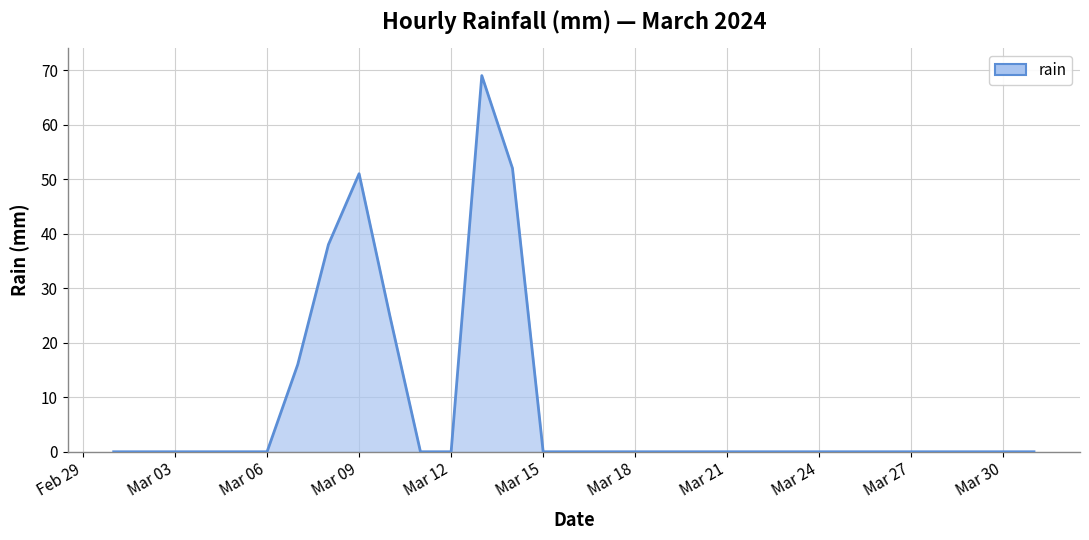

How many values are above zero?

6